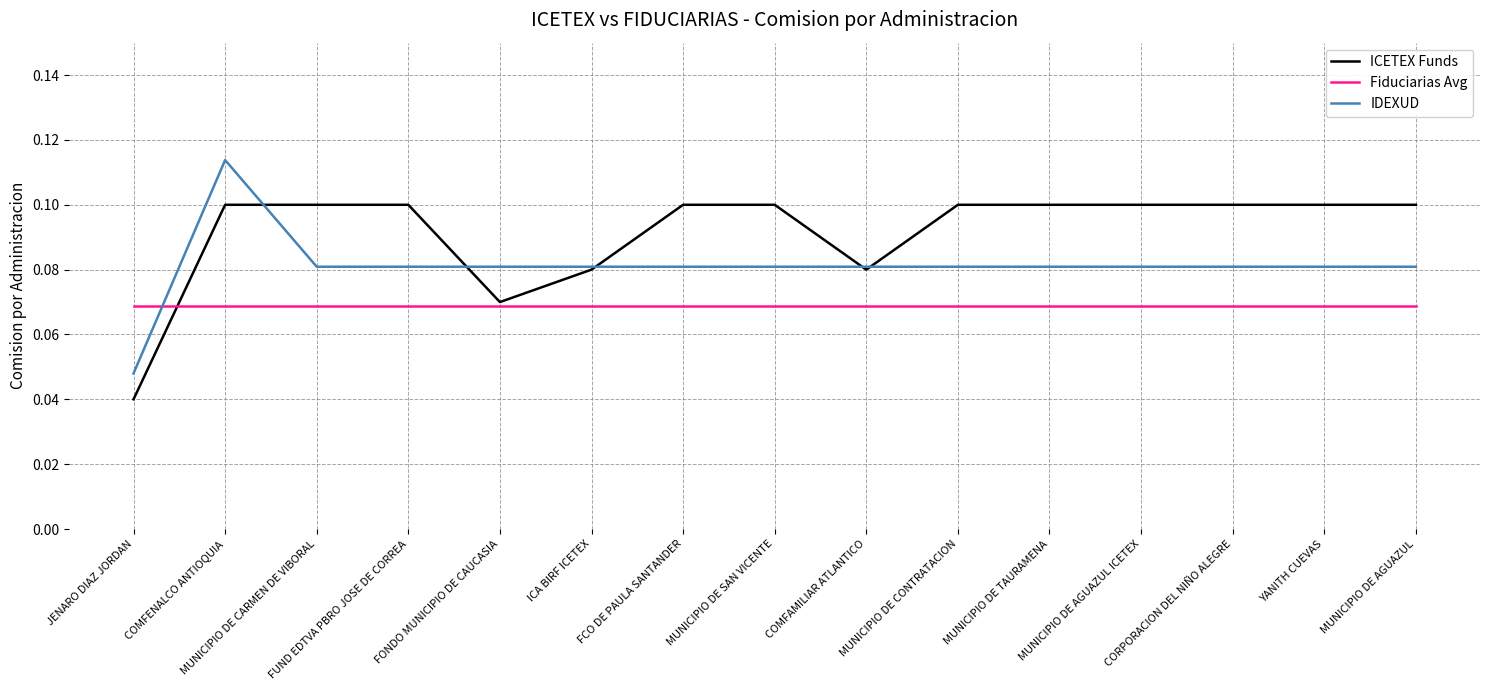

At which label is IDEXUD closest to 0?

JENARO DIAZ JORDAN